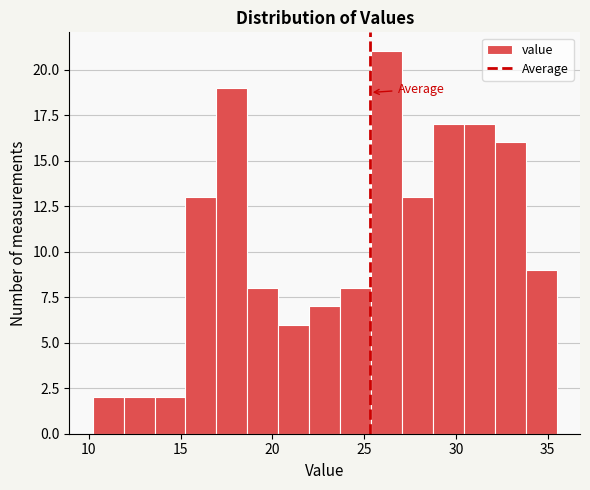

Around what value on the x-axis is the tallest bar? Give the approximate position of its centre, as read against the axis.

26.0